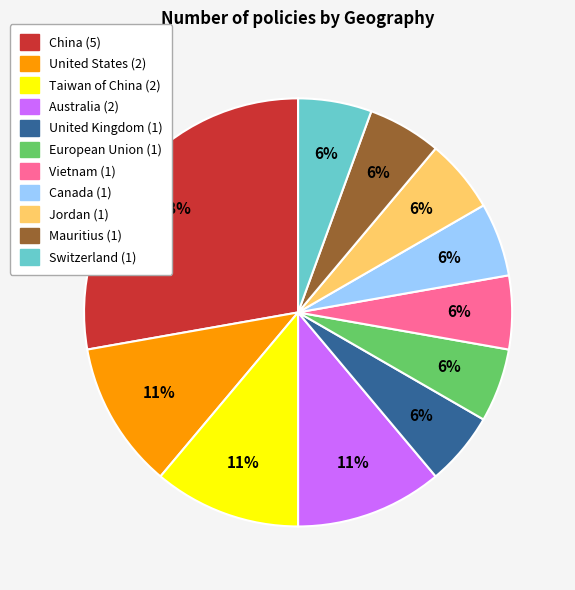

Is there a majority slice in this chart?

No